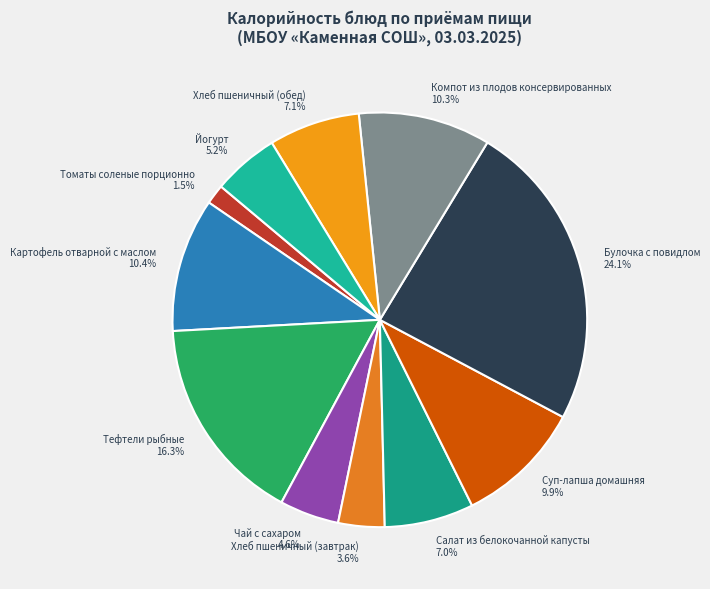

To the nearest percent, what is the difference between the largest and smallest slice percentages?

23%